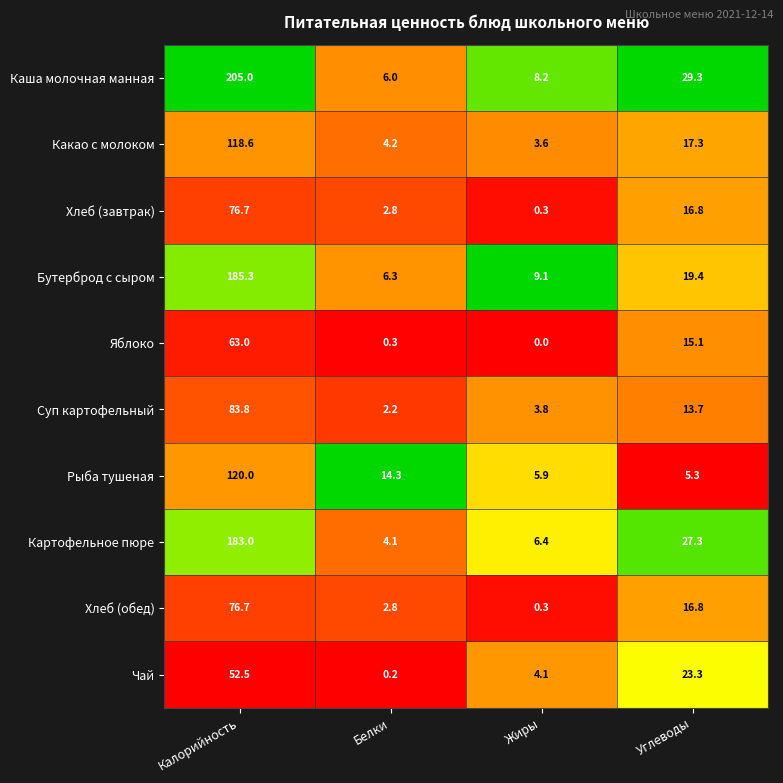

The value of Каша молочная манная at Жиры is 13.2. True or false?

False